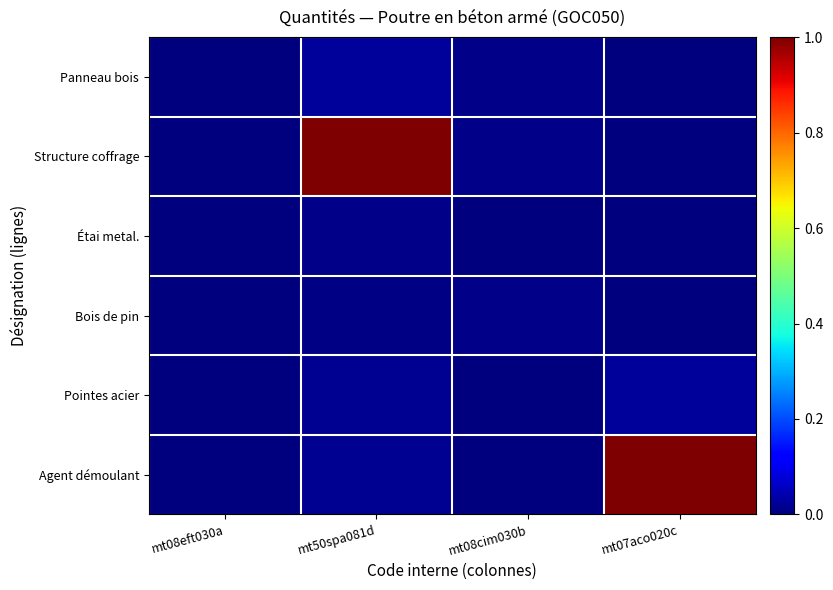

Reading left to right, extract all data points from this chart.

Panneau bois: mt08eft030a=0.0	mt50spa081d=0.0	mt08cim030b=0.0	mt07aco020c=0.0
Structure coffrage: mt08eft030a=0.0	mt50spa081d=1.0	mt08cim030b=0.0	mt07aco020c=0.0
Étai metal.: mt08eft030a=0.0	mt50spa081d=0.0	mt08cim030b=0.0	mt07aco020c=0.0
Bois de pin: mt08eft030a=0.0	mt50spa081d=0.0	mt08cim030b=0.0	mt07aco020c=0.0
Pointes acier: mt08eft030a=0.0	mt50spa081d=0.0	mt08cim030b=0.0	mt07aco020c=0.0
Agent démoulant: mt08eft030a=0.0	mt50spa081d=0.0	mt08cim030b=0.0	mt07aco020c=1.0